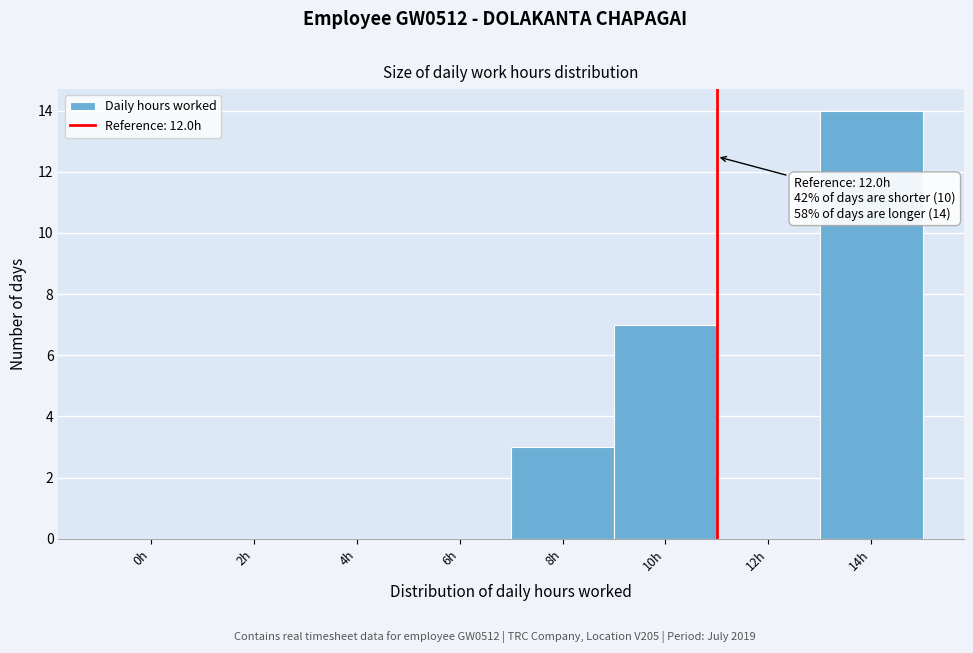

Reading left to right, transcribe all the data shown in this chart.

0h=0	2h=0	4h=0	6h=0	8h=3	10h=7	12h=0	14h=14